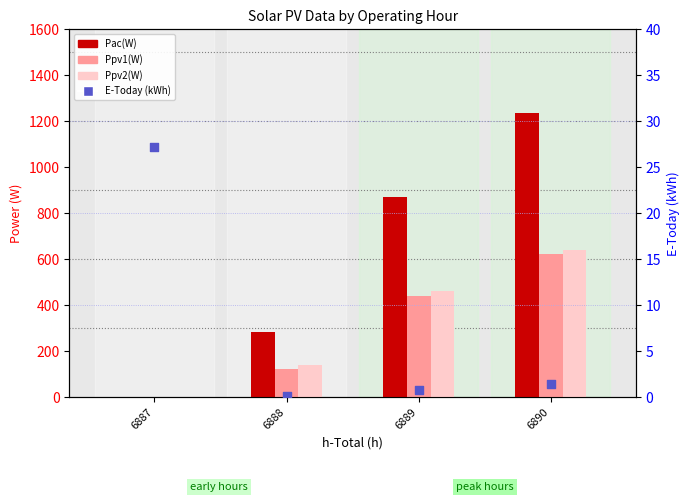

What are all the series names shown in the legend?

Pac(W), Ppv1(W), Ppv2(W), E-Today (kWh)